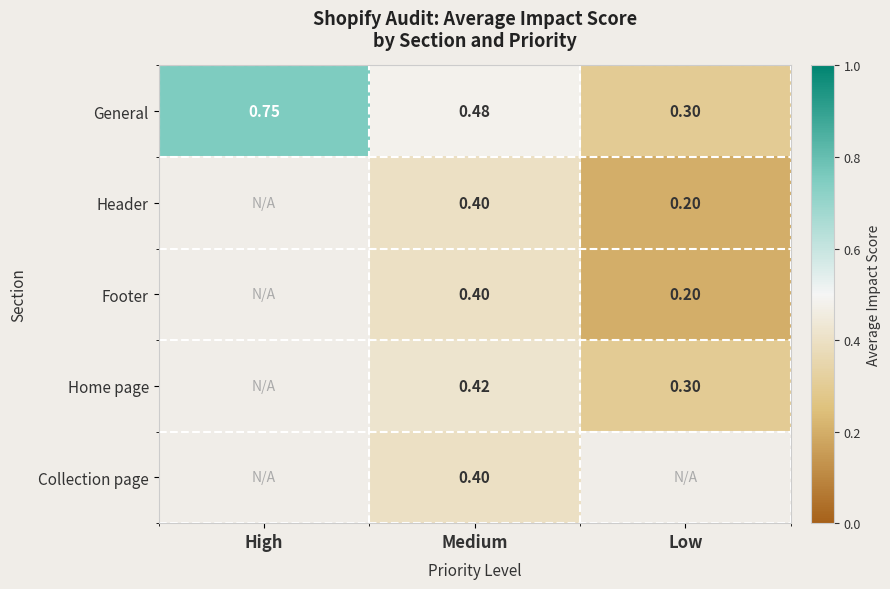

At which label does General reach its minimum?

Low